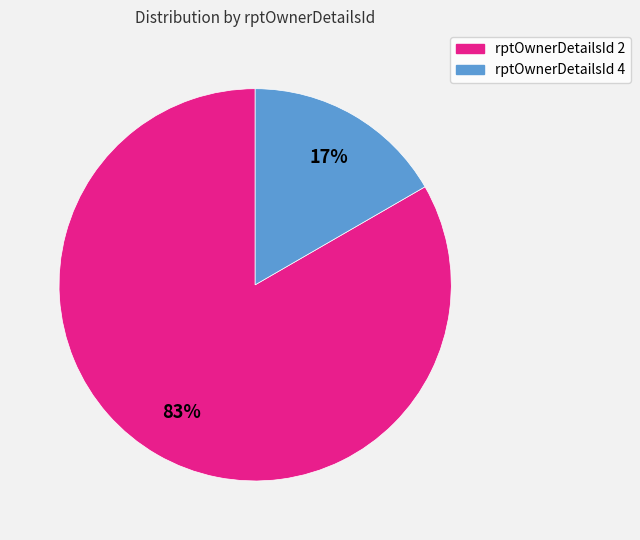

Is there a majority slice in this chart?

Yes